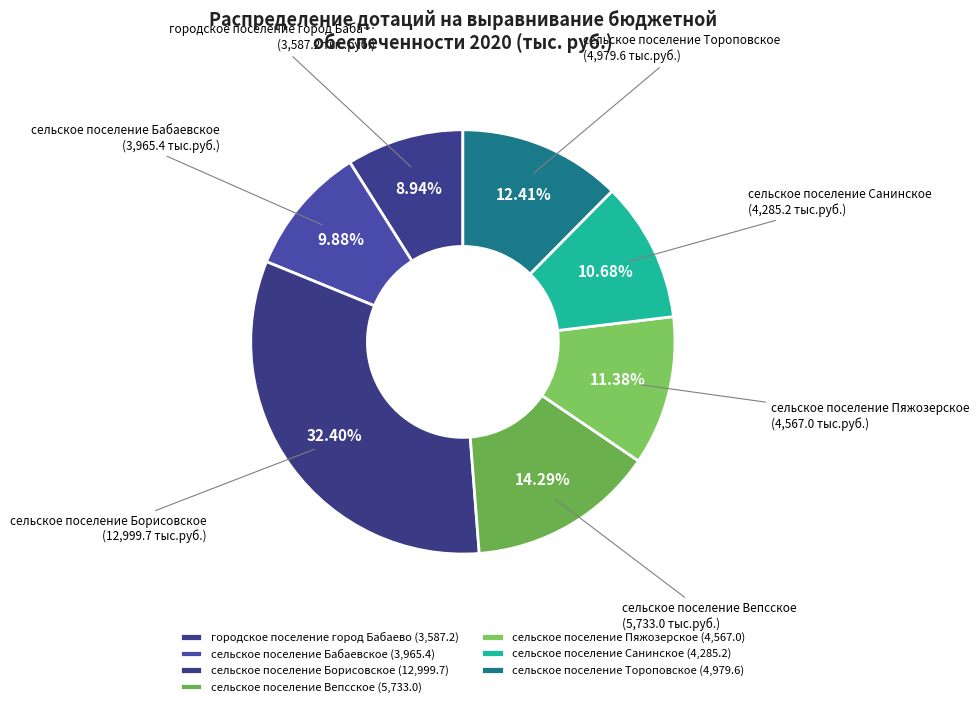

To the nearest percent, what is the combined percentage of сельское поселение Борисовское and сельское поселение Вепсское?

47%